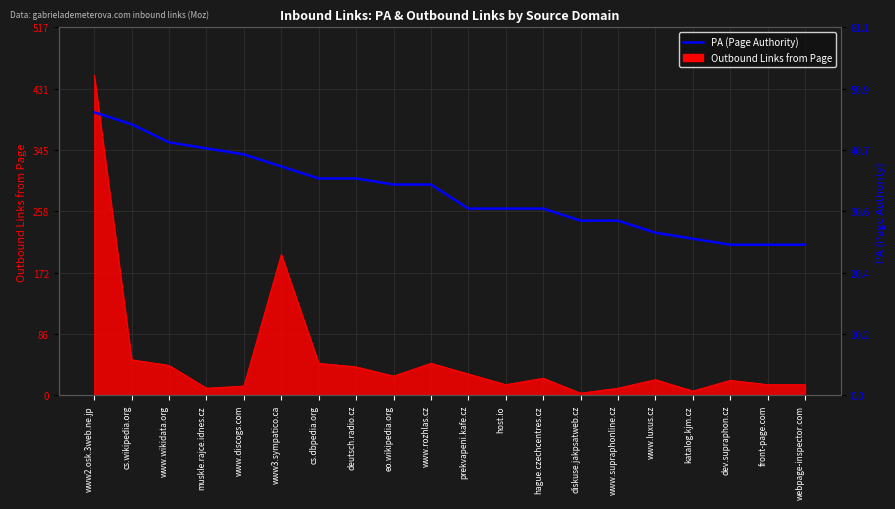

True or false: the data has more than 2 interior local peaks.

False